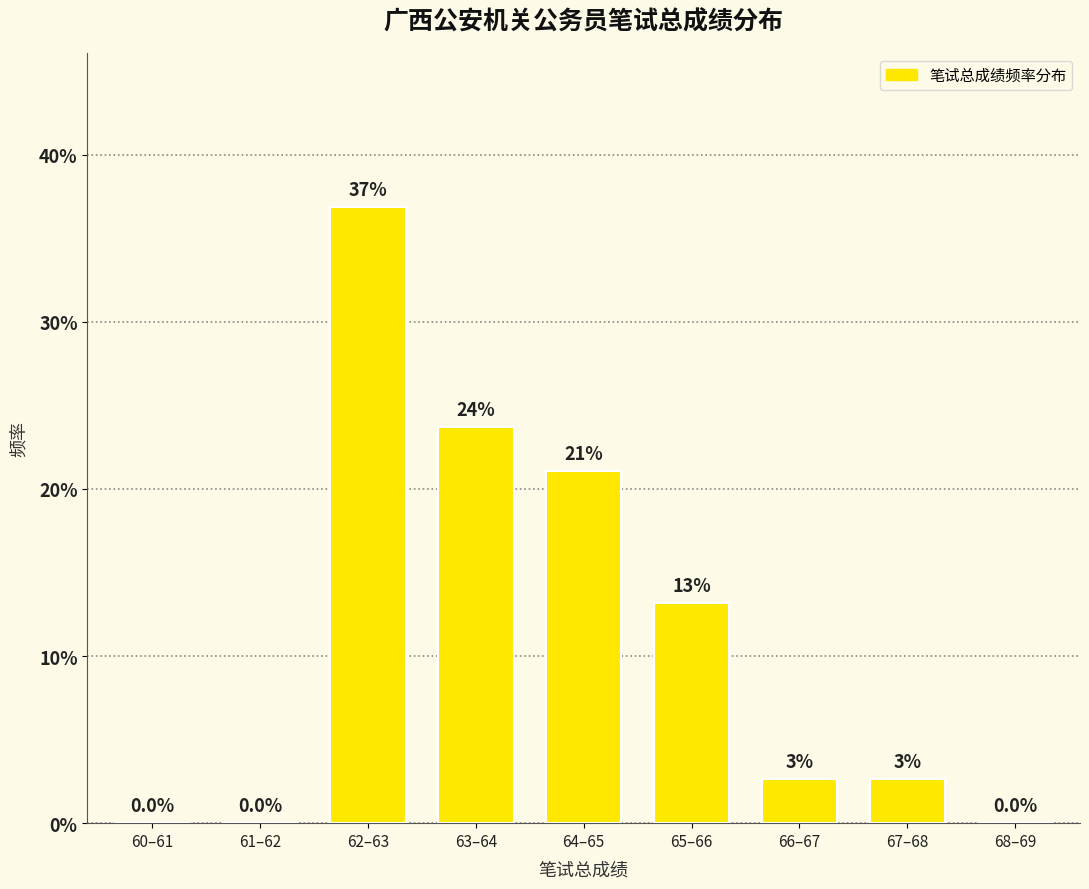

Which has a higher value, 63–64 or 61–62?

63–64